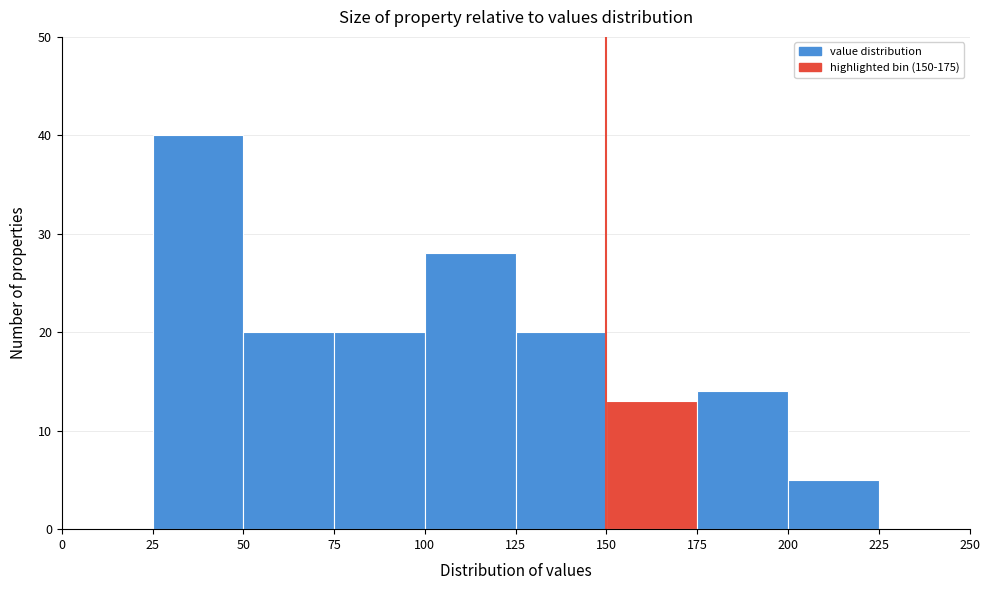

Reading left to right, list every bar in this chart as the range it spans on the x-axis followed by its height. The values are not printed on the chart, so give them approximately, as read against the axis.

0 to 25: 0
25 to 50: 40
50 to 75: 20
75 to 100: 20
100 to 125: 28
125 to 150: 20
150 to 175: 13
175 to 200: 14
200 to 225: 5
225 to 250: 0